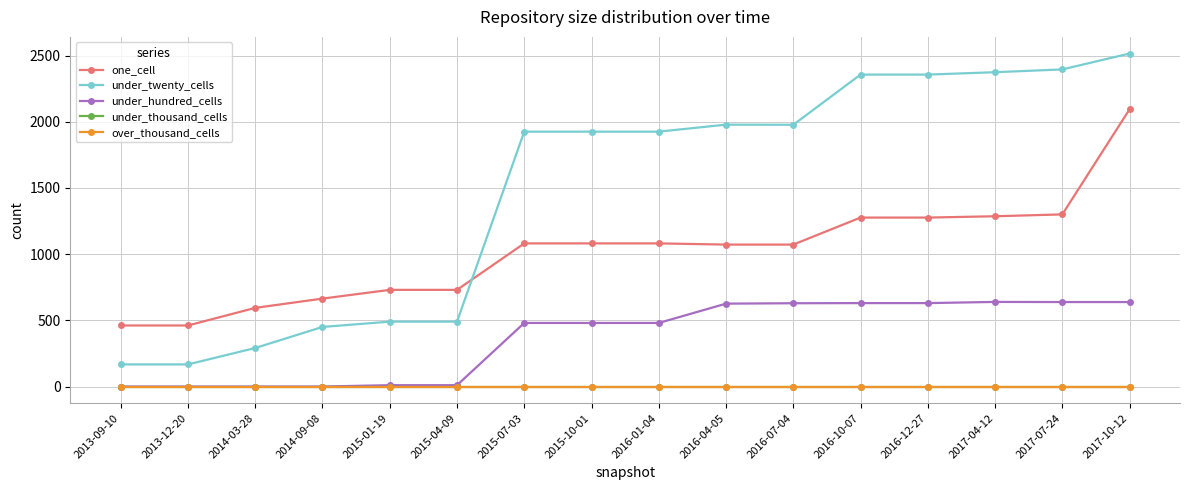

What is the sum of all one_cell values?

16259